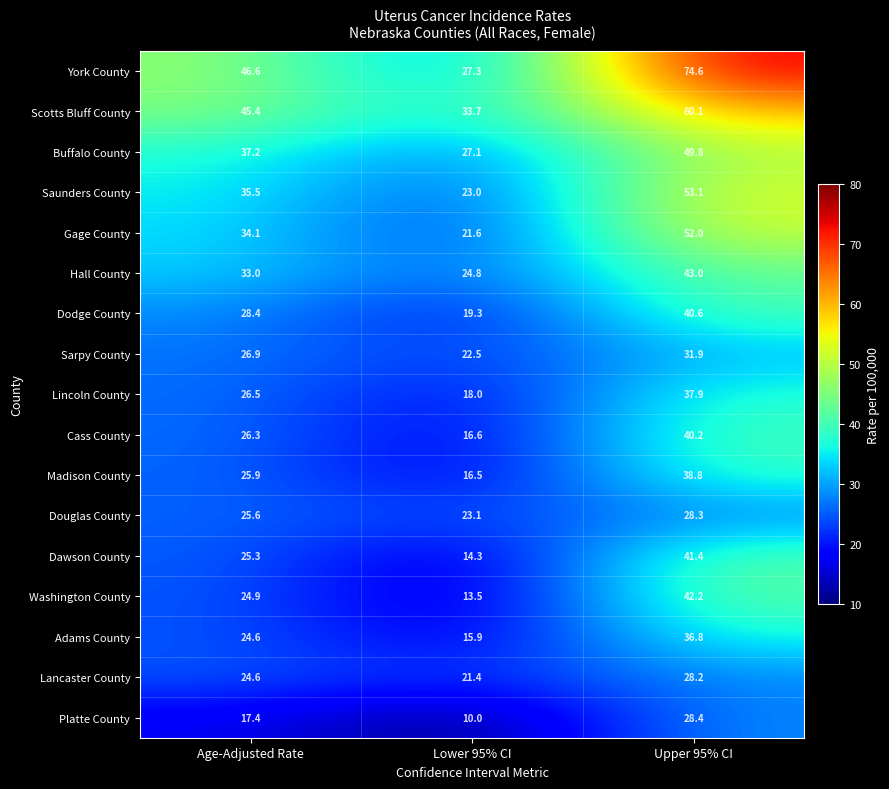

What is the sum of the Adams County values at Upper 95% CI and Age-Adjusted Rate?

61.4